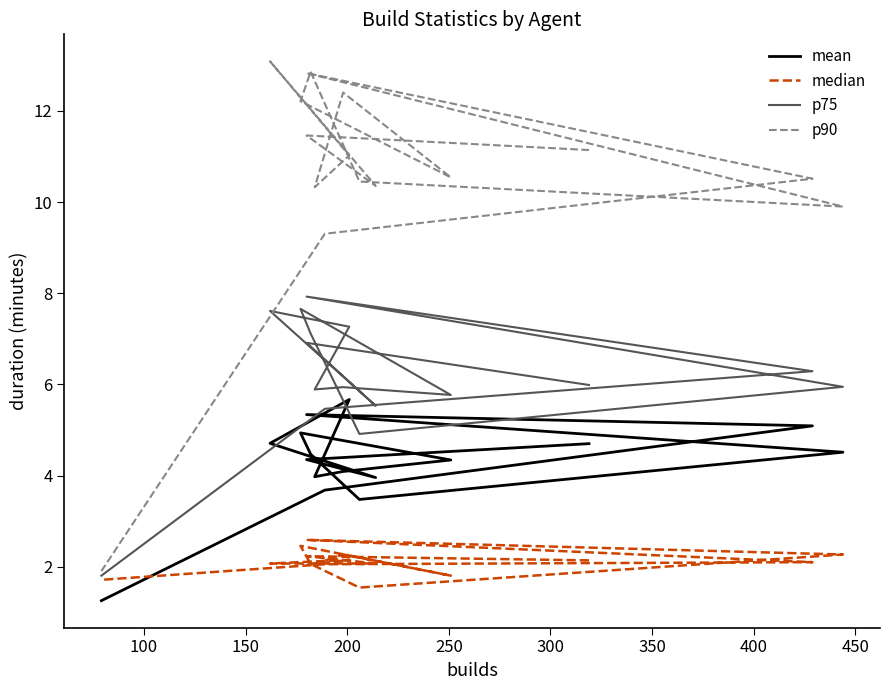

What is the difference between the highest and lowest values at 200?

11.0